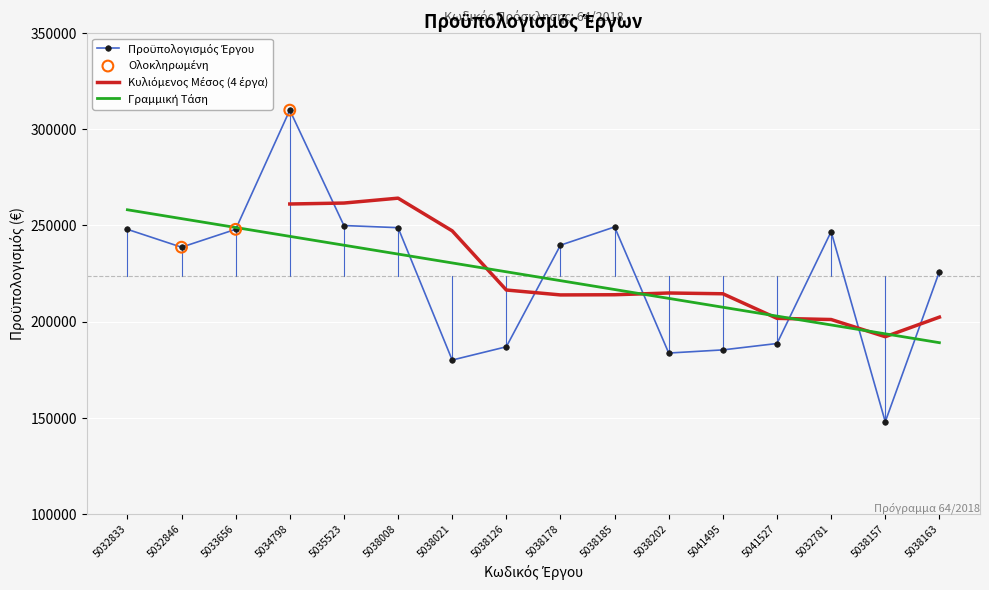

What is the change in value from 5041495 to 5032781?

+61519.2